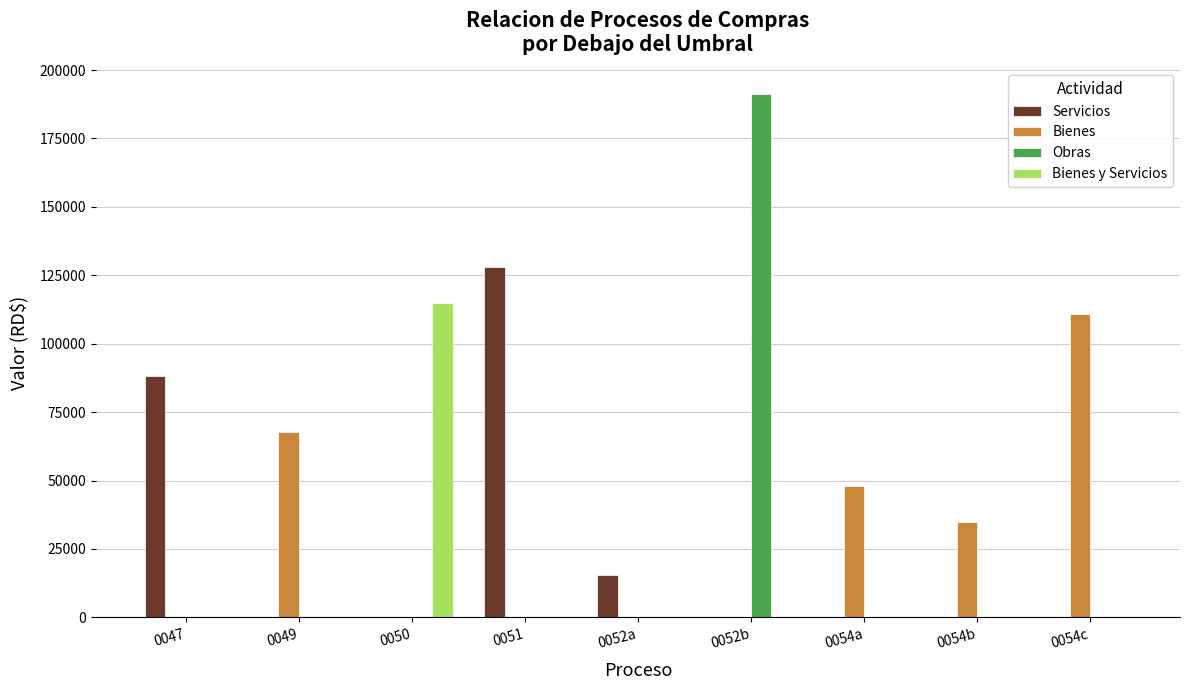

What are all the series names shown in the legend?

Servicios, Bienes, Obras, Bienes y Servicios